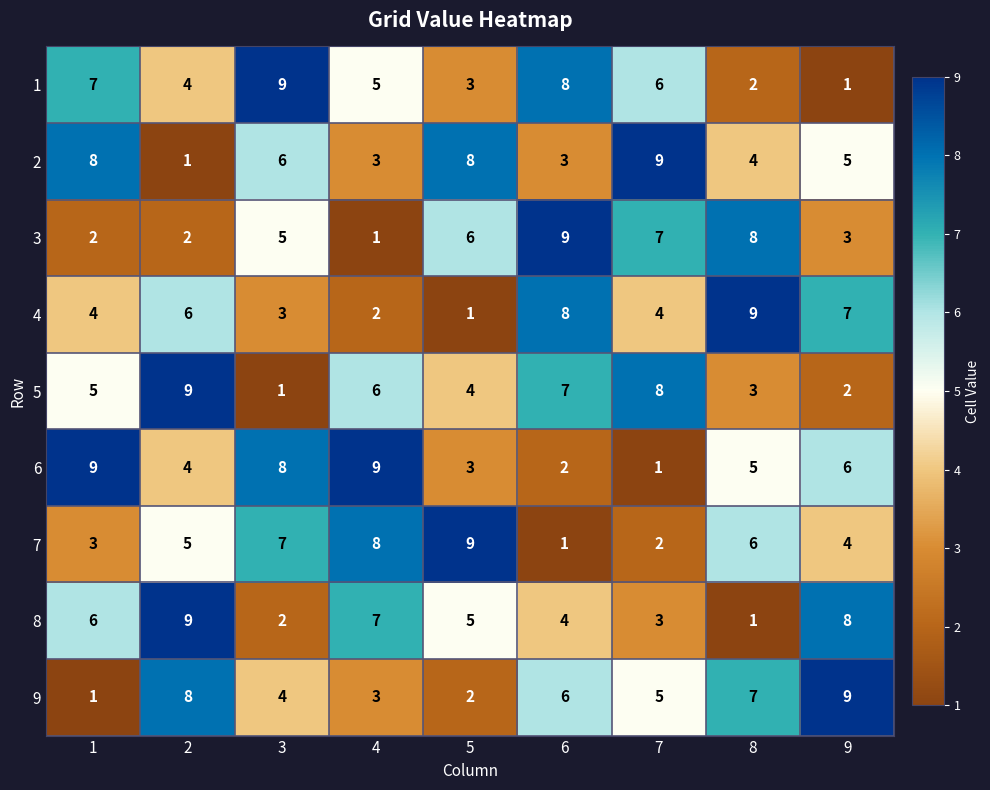

How many values in the 8 series are below 5?

4